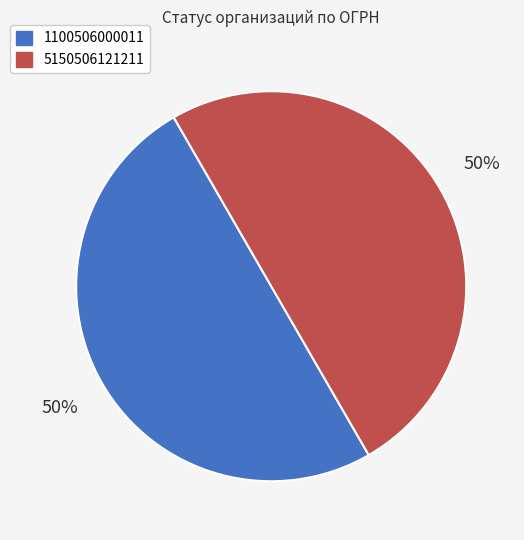

What is the ratio of the value at 5150506121211 to the value at 1100506000011?

1.0